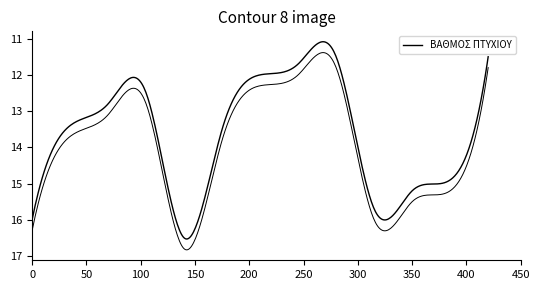

How many lines are shown in the chart?

1